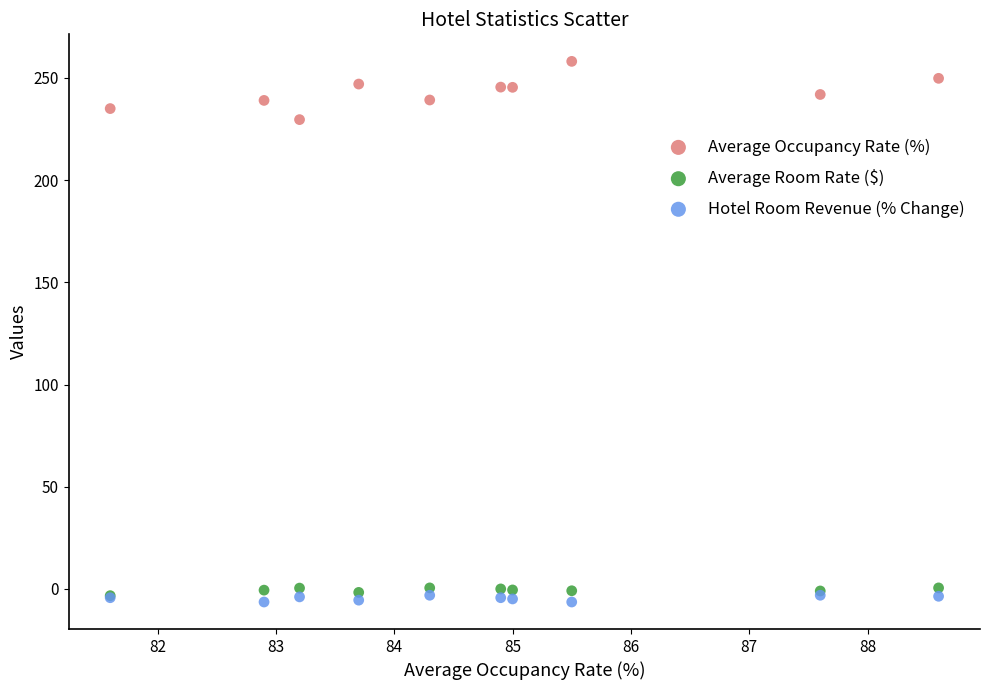

Across all series, what Y value is closest to 125?

229.6